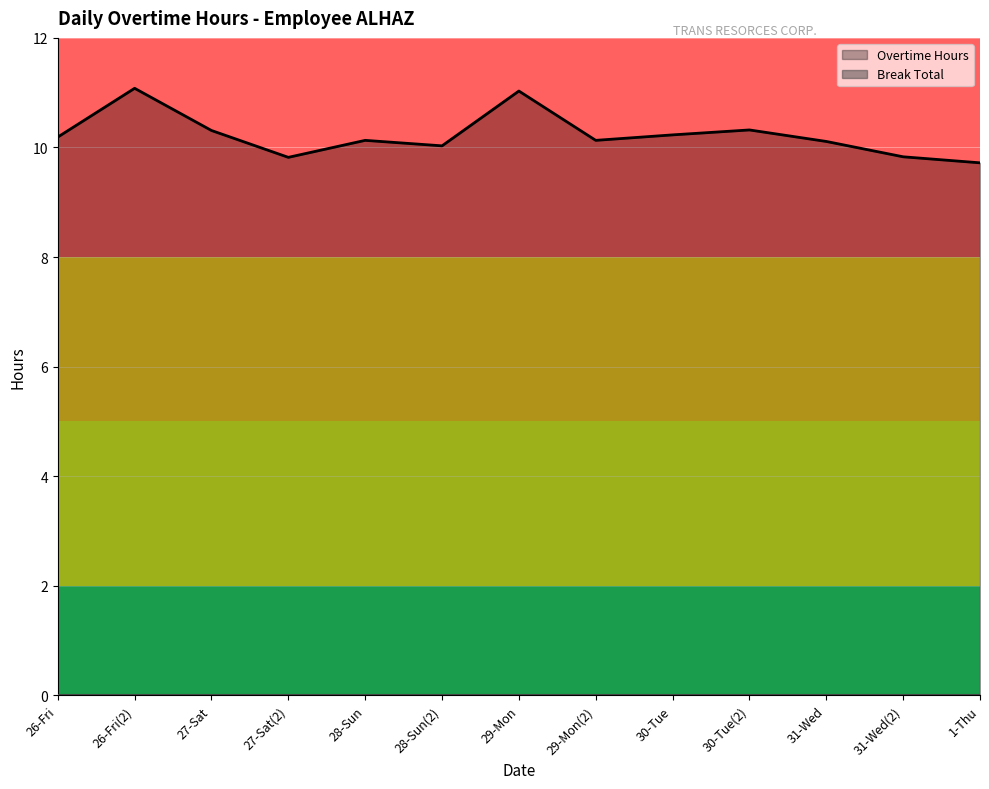

Reading left to right, extract all data points from this chart.

26-Fri=10.2	26-Fri(2)=11.1	27-Sat=10.3	27-Sat(2)=9.8	28-Sun=10.1	28-Sun(2)=10.0	29-Mon=11.0	29-Mon(2)=10.1	30-Tue=10.2	30-Tue(2)=10.3	31-Wed=10.1	31-Wed(2)=9.8	1-Thu=9.7